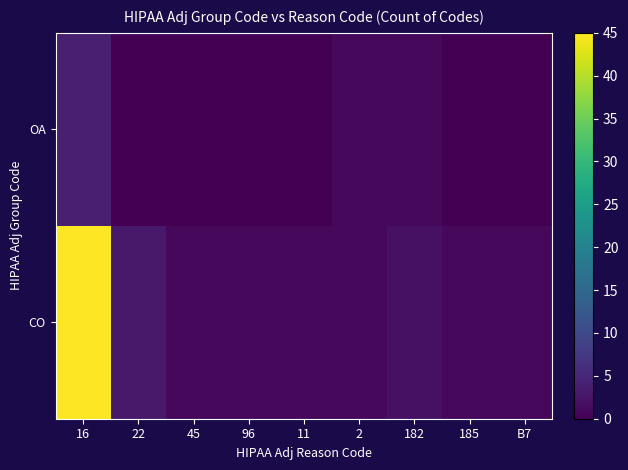

Reading left to right, extract all data points from this chart.

CO: 16=45	22=3	45=1	96=1	11=1	2=1	182=2	185=1	B7=1
OA: 16=4	22=0	45=0	96=0	11=0	2=1	182=1	185=0	B7=0